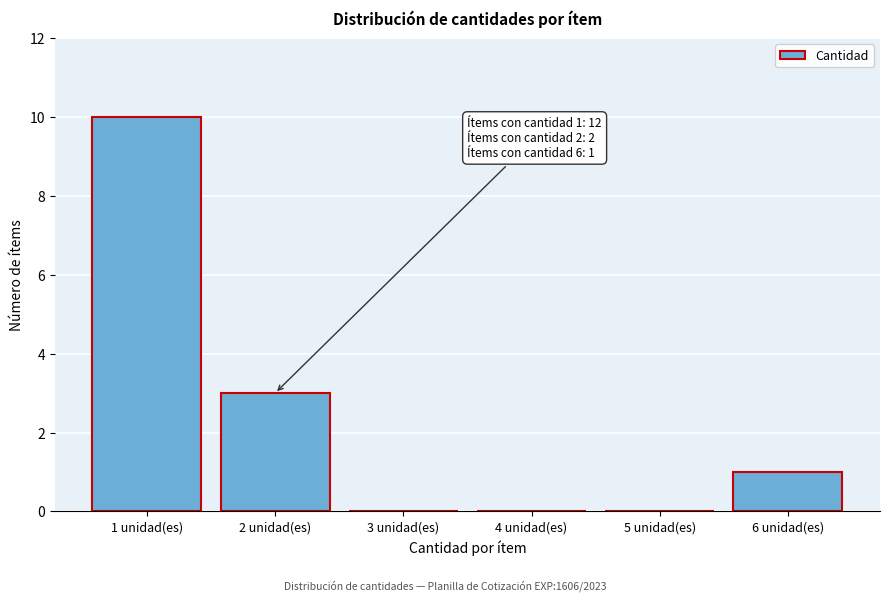

Reading left to right, extract all data points from this chart.

1 unidad(es)=10	2 unidad(es)=3	3 unidad(es)=0	4 unidad(es)=0	5 unidad(es)=0	6 unidad(es)=1